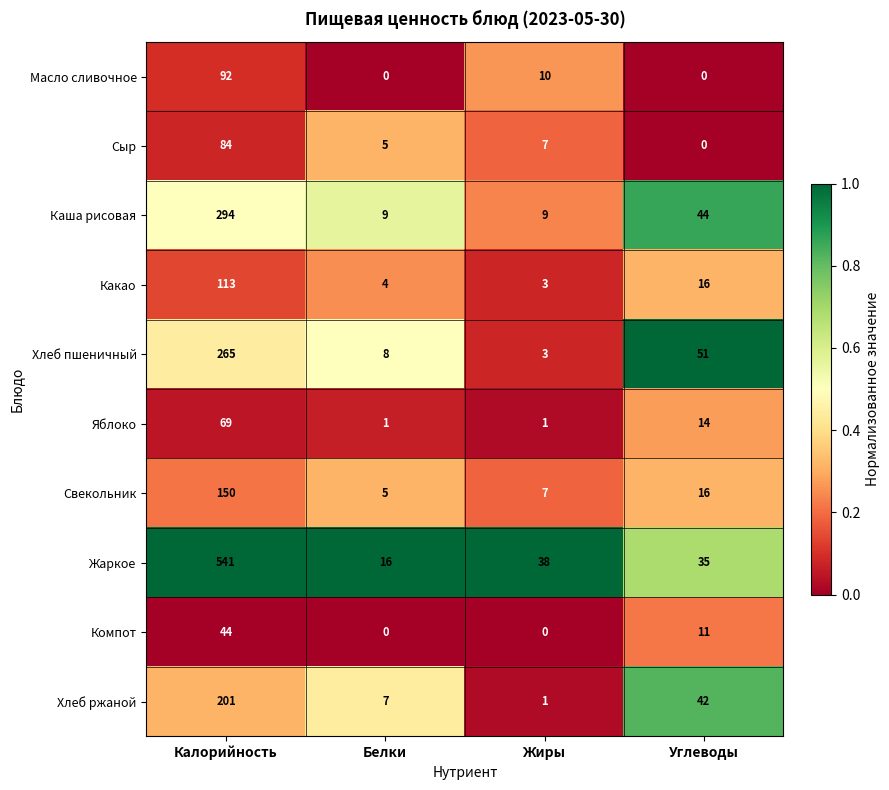

How many values in the Сыр series are below 7?

2